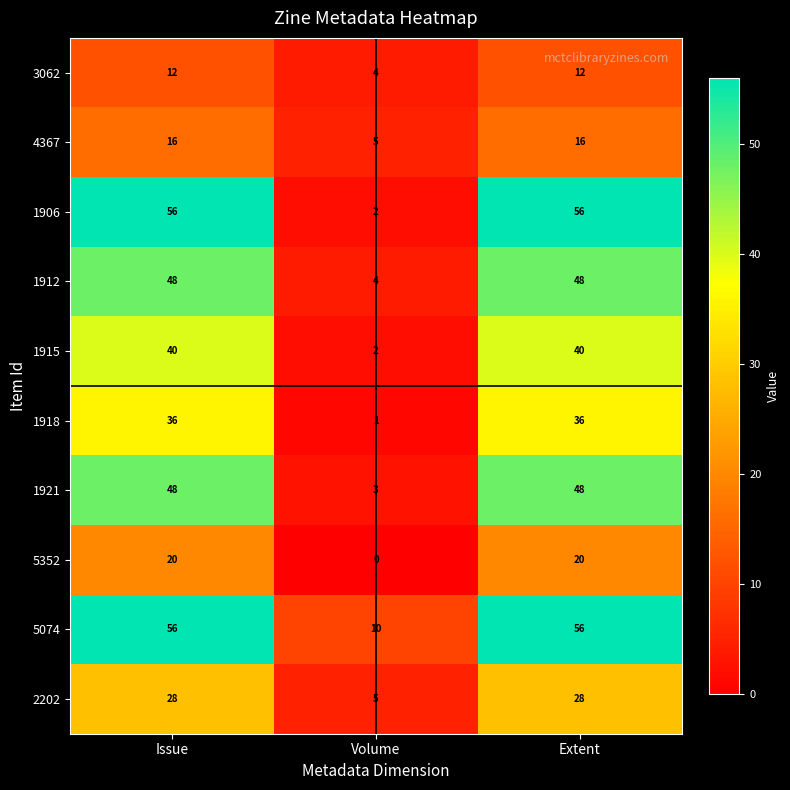

At which label does 5352 reach its minimum?

Volume